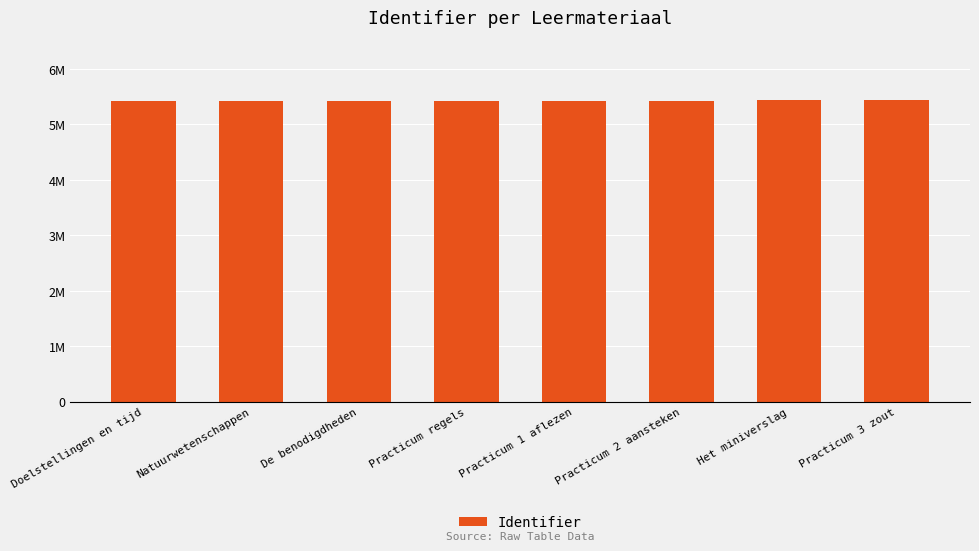

What is the difference between the maximum and minimum values?

15041